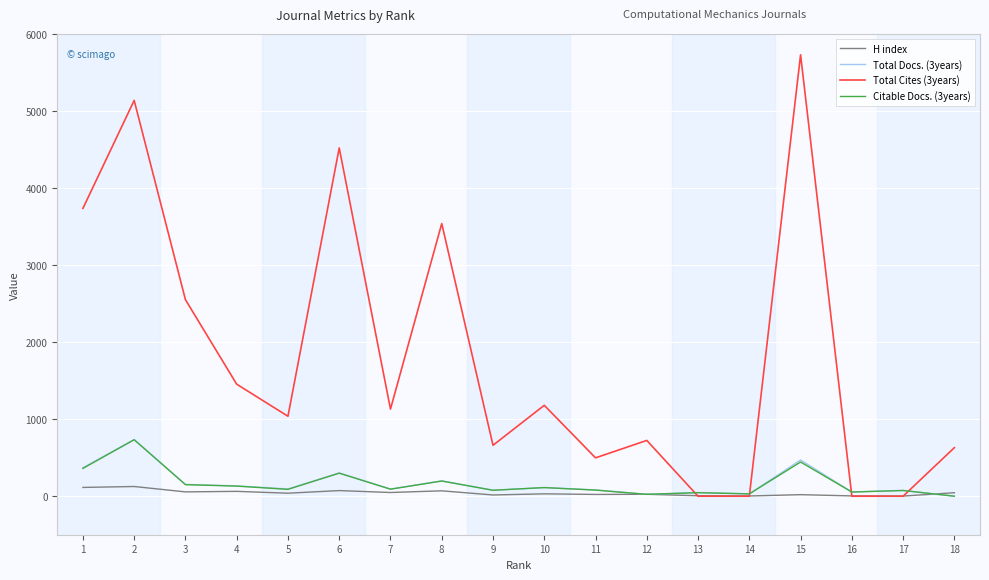

The value of Citable Docs. (3years) at 15 is 655. True or false?

False